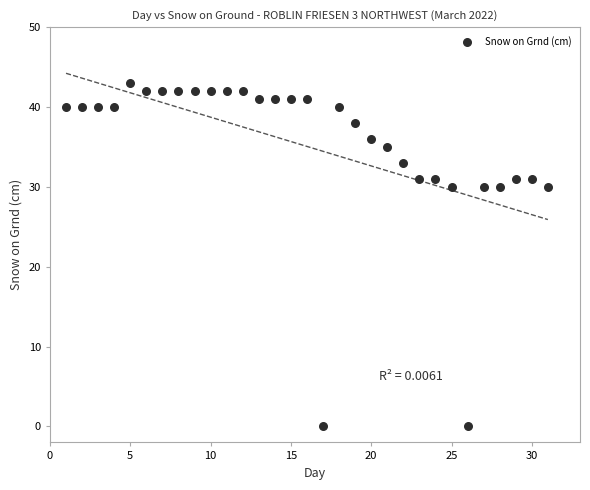

What is the range of X values (max minus min)?

30